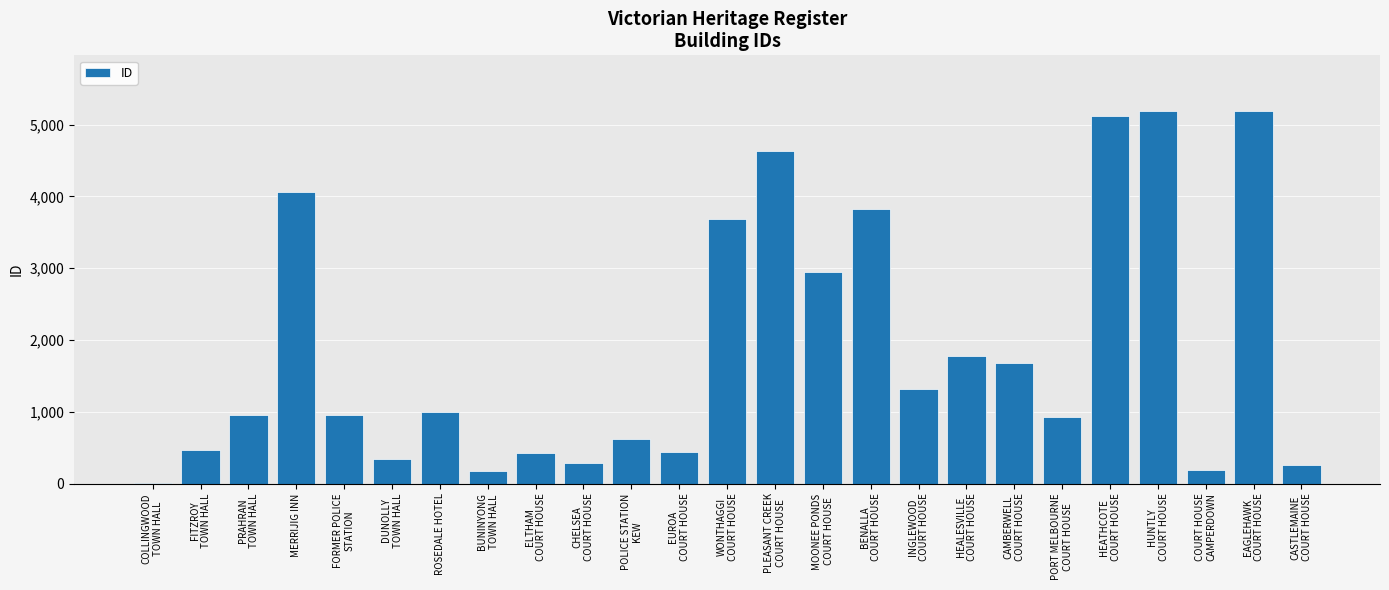

What is the approximate value at PORT MELBOURNE
COURT HOUSE?

928